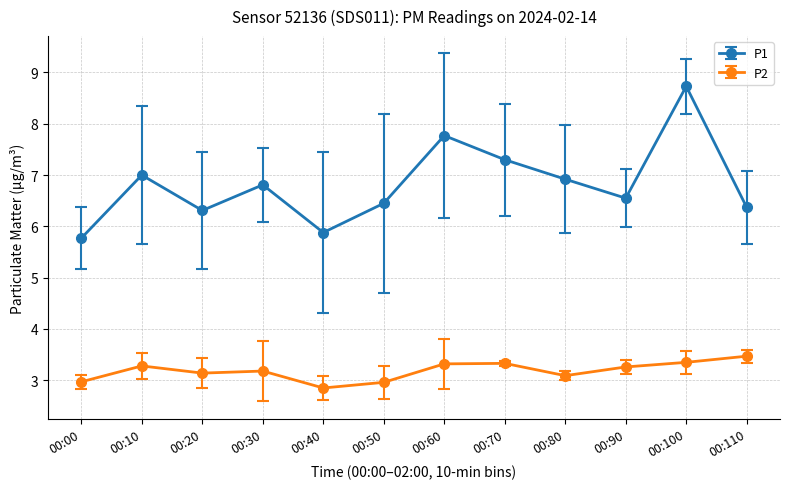

What is the value of the P2 point at the 2nd from the left?

3.3